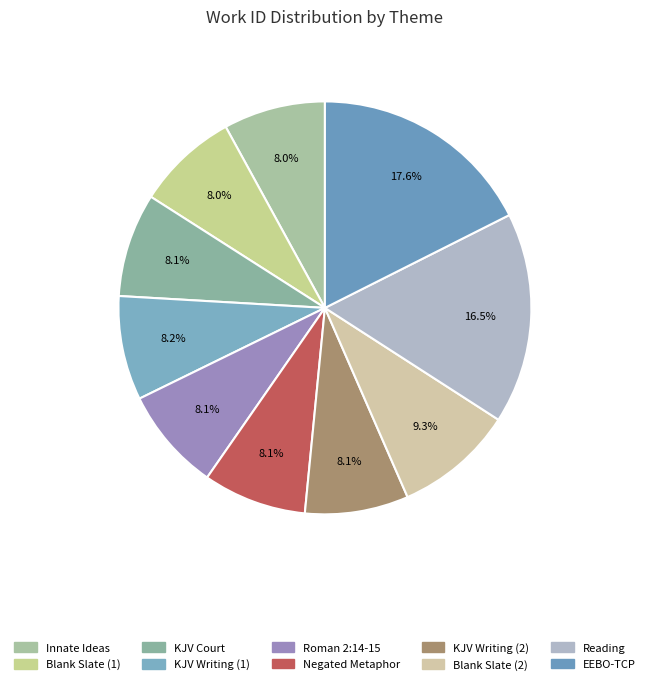

What is the ratio of the value at Reading to the value at KJV Writing (1)?

2.0